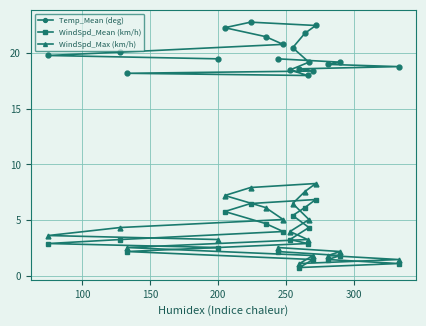

True or false: Temp_Mean (deg) and WindSpd_Max (km/h) cross at least once.

False